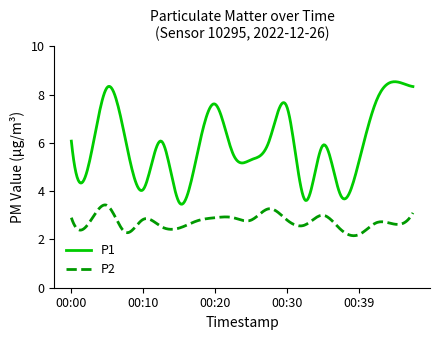

Which series has the largest total across all categories?

P1